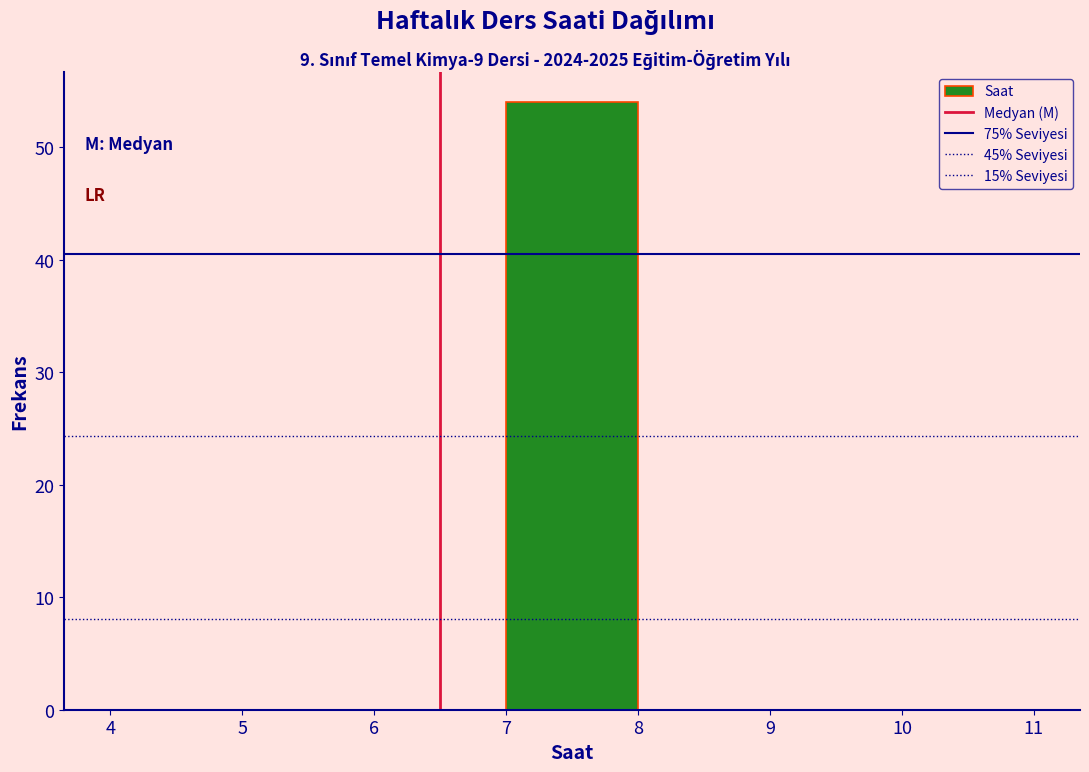

Reading left to right, list every bar in this chart as the range it spans on the x-axis followed by its height. The values are not printed on the chart, so give them approximately, as read against the axis.

4 to 5: 0
5 to 6: 0
6 to 7: 0
7 to 8: 54
8 to 9: 0
9 to 10: 0
10 to 11: 0